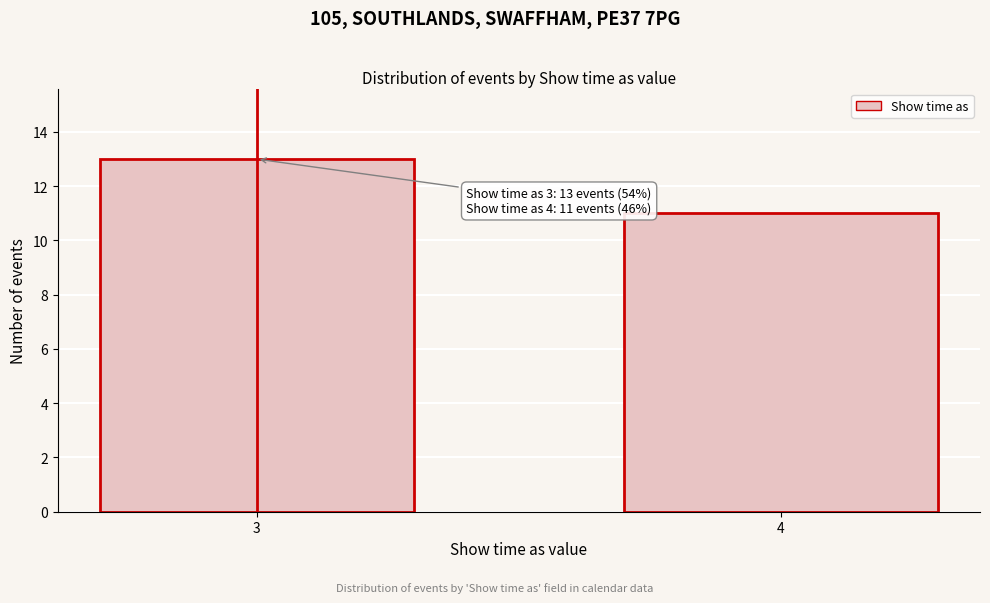

Reading left to right, what are all the values shown in this chart?

13	11